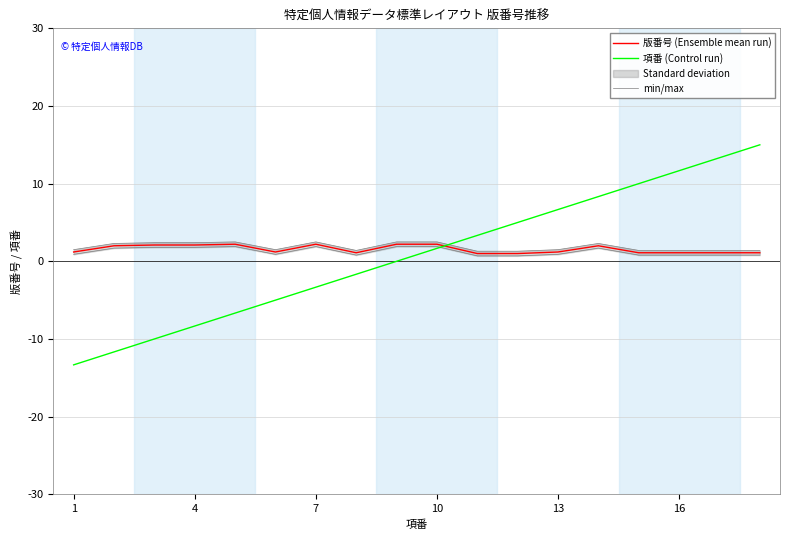

What is the highest value of the 項番 (Control run) series?

15.0